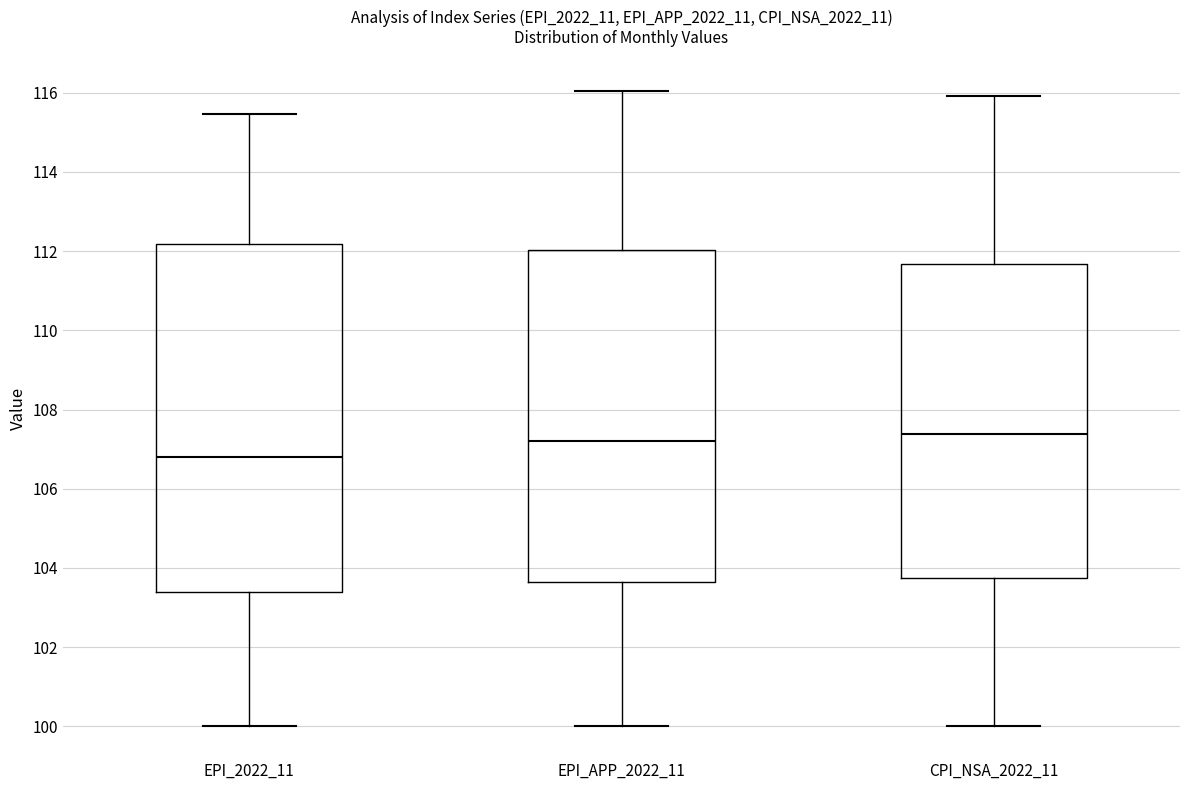

Which box is the tallest, from its lower edge to its upper edge?

EPI_2022_11